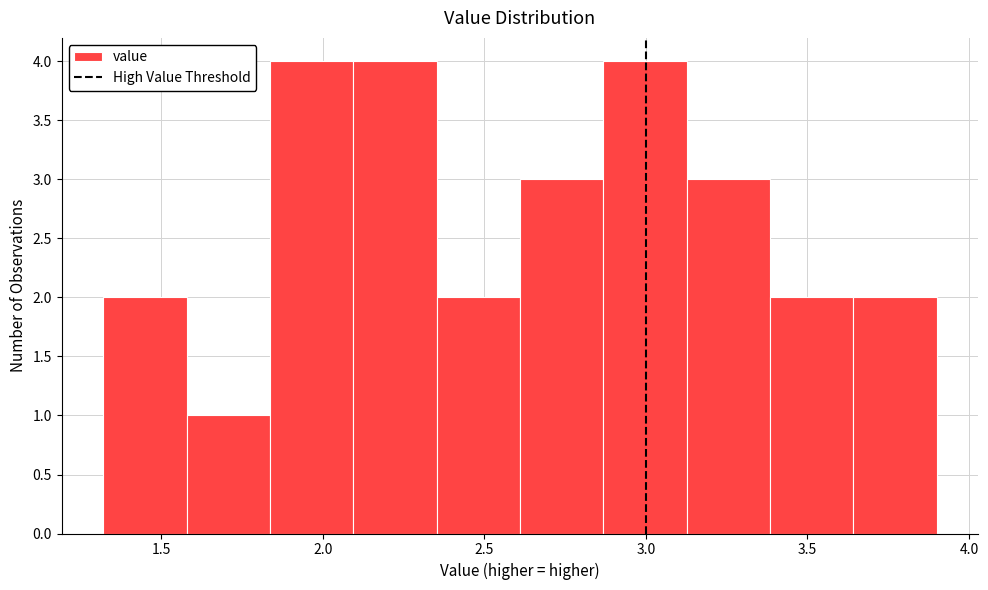

How tall is the bar that spans 1.85 to 2.10 on the x-axis? Neither the bar edges nor the heights are printed on the chart, so give them approximately, as read against the axes.

4